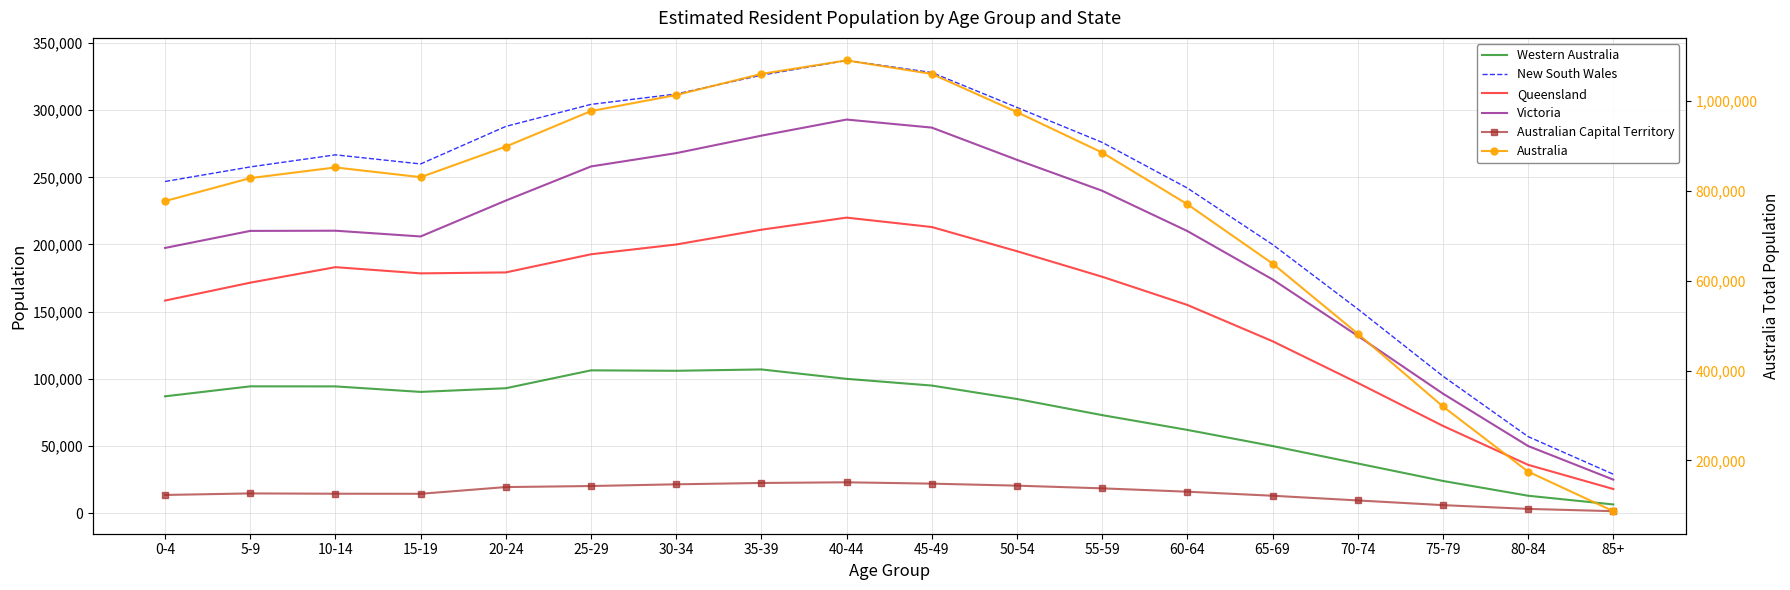

At which category does the chart reach its minimum across all series?

85+